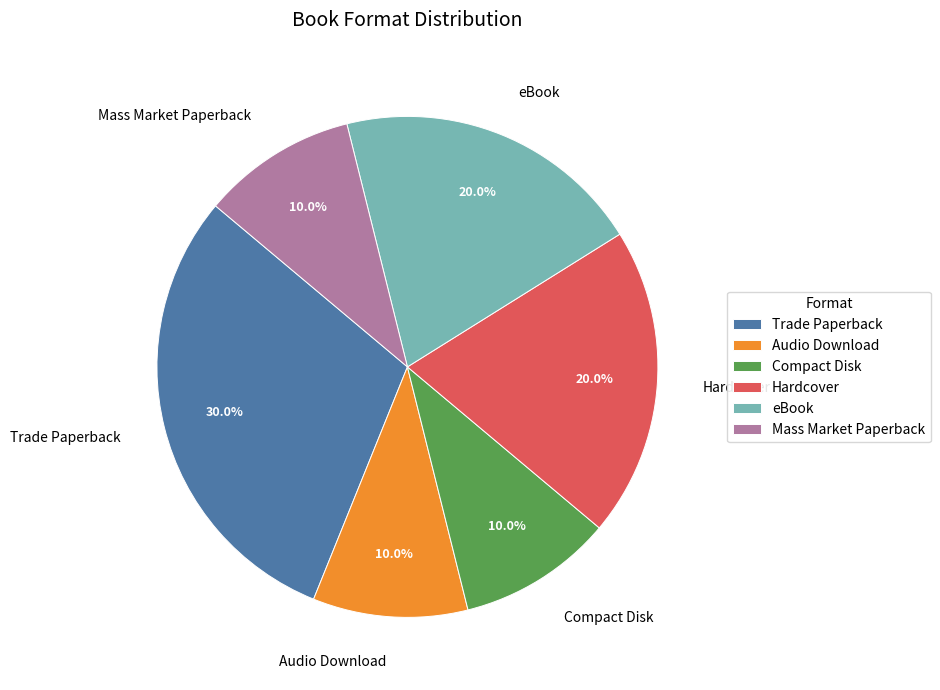

Is Audio Download the majority of the pie?

No